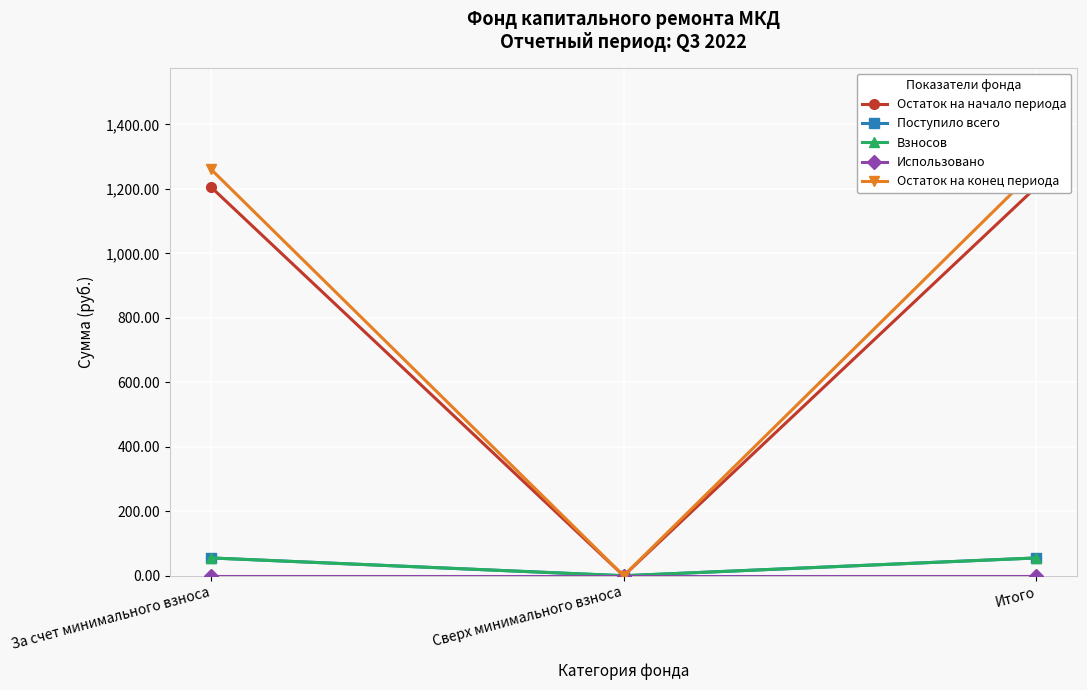

Reading right to left, extract all data points from this chart.

Остаток на начало периода: Итого=1205.7	Сверх минимального взноса=0.0	За счет минимального взноса=1205.7
Поступило всего: Итого=55.2	Сверх минимального взноса=0.0	За счет минимального взноса=55.2
Взносов: Итого=55.2	Сверх минимального взноса=0.0	За счет минимального взноса=55.2
Использовано: Итого=0.0	Сверх минимального взноса=0.0	За счет минимального взноса=0.0
Остаток на конец периода: Итого=1261.0	Сверх минимального взноса=0.0	За счет минимального взноса=1261.0